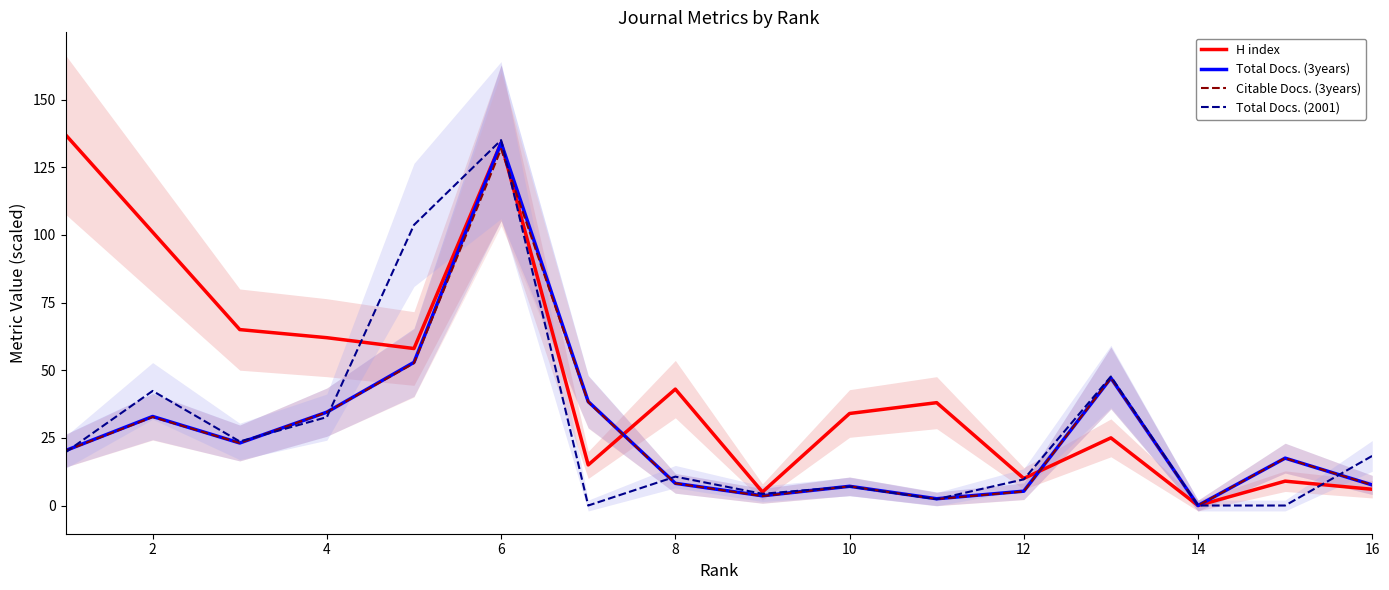

The H index series shows 64.6 at 2. True or false?

False